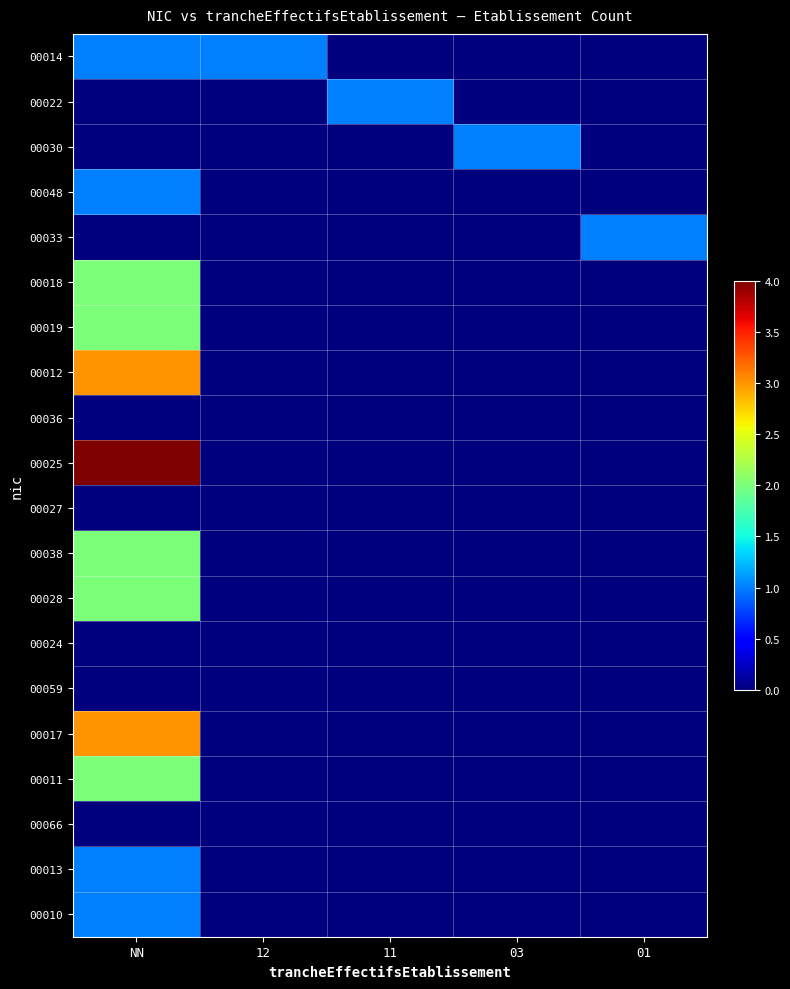

Reading left to right, what are all the values shown in this chart?

00014: NN=1	12=1	11=0	03=0	01=0
00022: NN=0	12=0	11=1	03=0	01=0
00030: NN=0	12=0	11=0	03=1	01=0
00048: NN=1	12=0	11=0	03=0	01=0
00033: NN=0	12=0	11=0	03=0	01=1
00018: NN=2	12=0	11=0	03=0	01=0
00019: NN=2	12=0	11=0	03=0	01=0
00012: NN=3	12=0	11=0	03=0	01=0
00036: NN=0	12=0	11=0	03=0	01=0
00025: NN=4	12=0	11=0	03=0	01=0
00027: NN=0	12=0	11=0	03=0	01=0
00038: NN=2	12=0	11=0	03=0	01=0
00028: NN=2	12=0	11=0	03=0	01=0
00024: NN=0	12=0	11=0	03=0	01=0
00059: NN=0	12=0	11=0	03=0	01=0
00017: NN=3	12=0	11=0	03=0	01=0
00011: NN=2	12=0	11=0	03=0	01=0
00066: NN=0	12=0	11=0	03=0	01=0
00013: NN=1	12=0	11=0	03=0	01=0
00010: NN=1	12=0	11=0	03=0	01=0